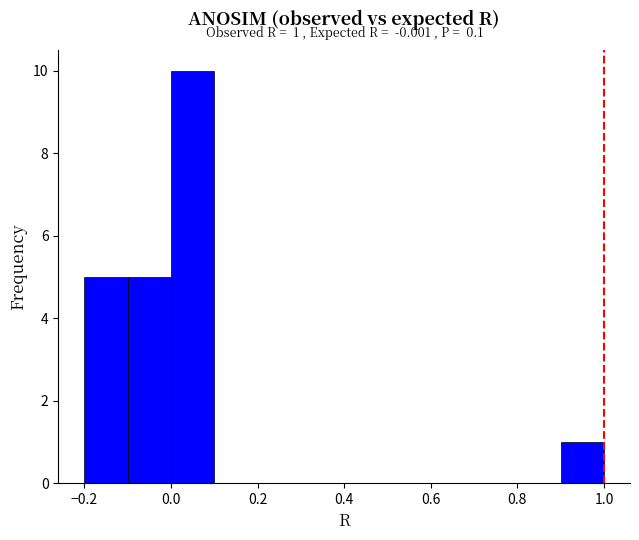

Over which range of the x-axis is the bar tallest?

0.0 to 0.1